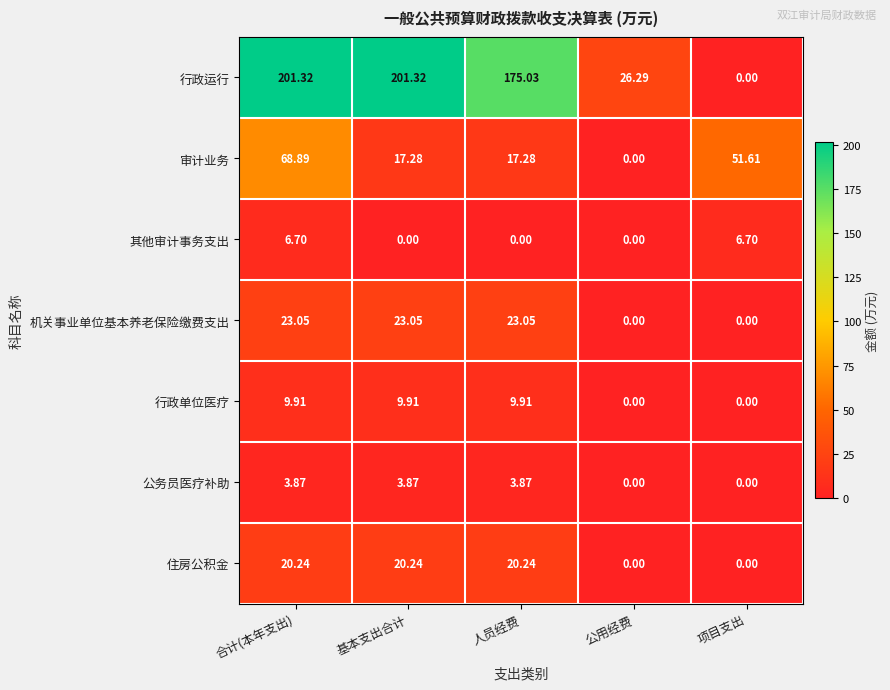

At 基本支出合计, list the series in order from largest to smallest.

行政运行, 机关事业单位基本养老保险缴费支出, 住房公积金, 审计业务, 行政单位医疗, 公务员医疗补助, 其他审计事务支出